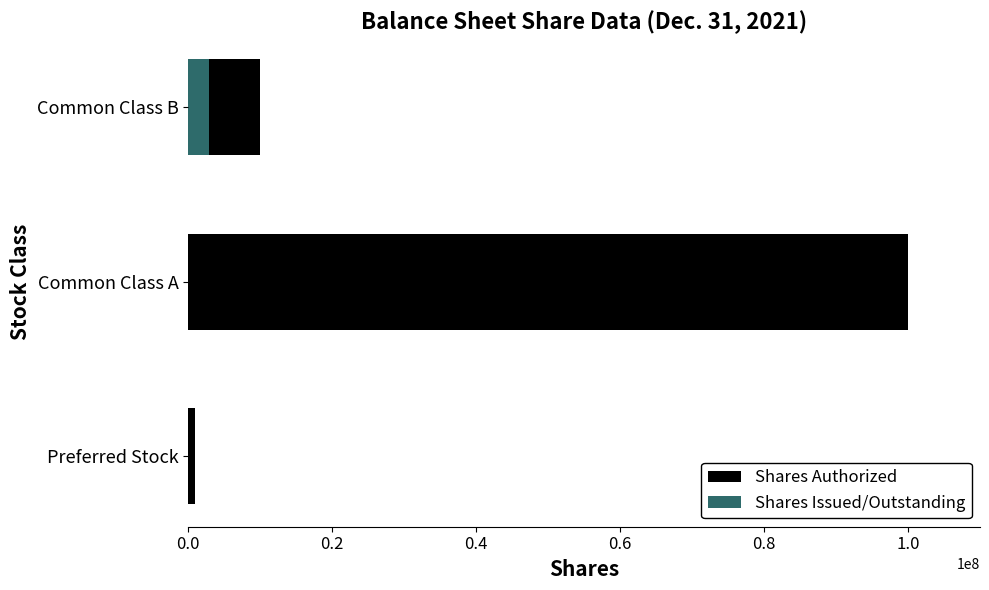

How many bars are there in total?

6